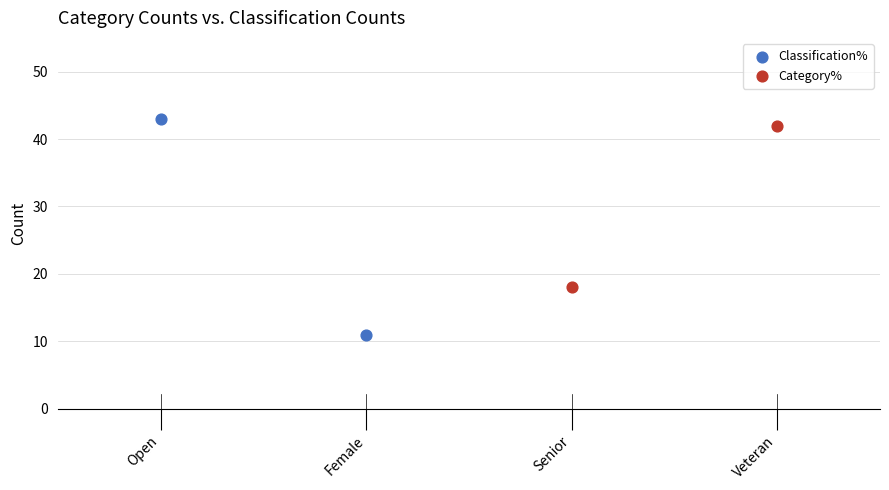

Which series contains the highest Y value?

Classification%